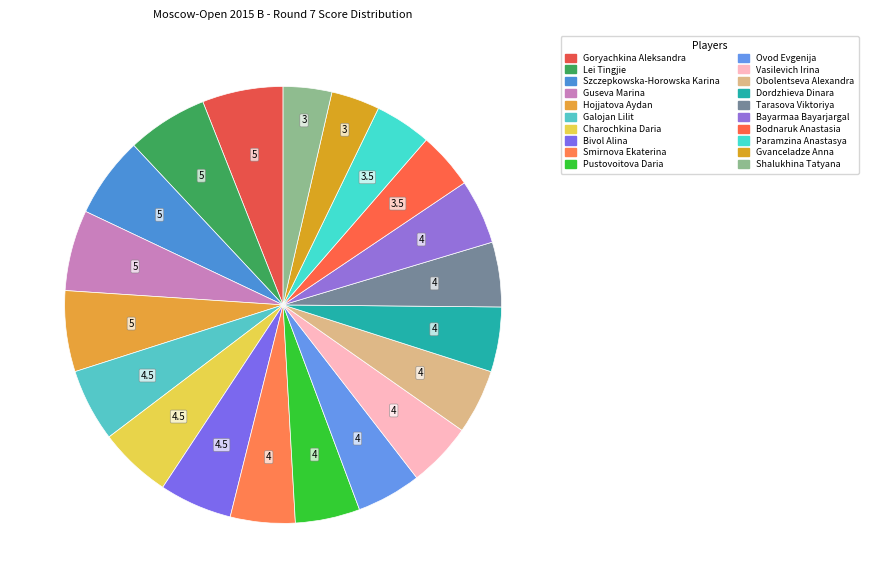

Is it true that Bivol Alina is 5% of the pie?

True